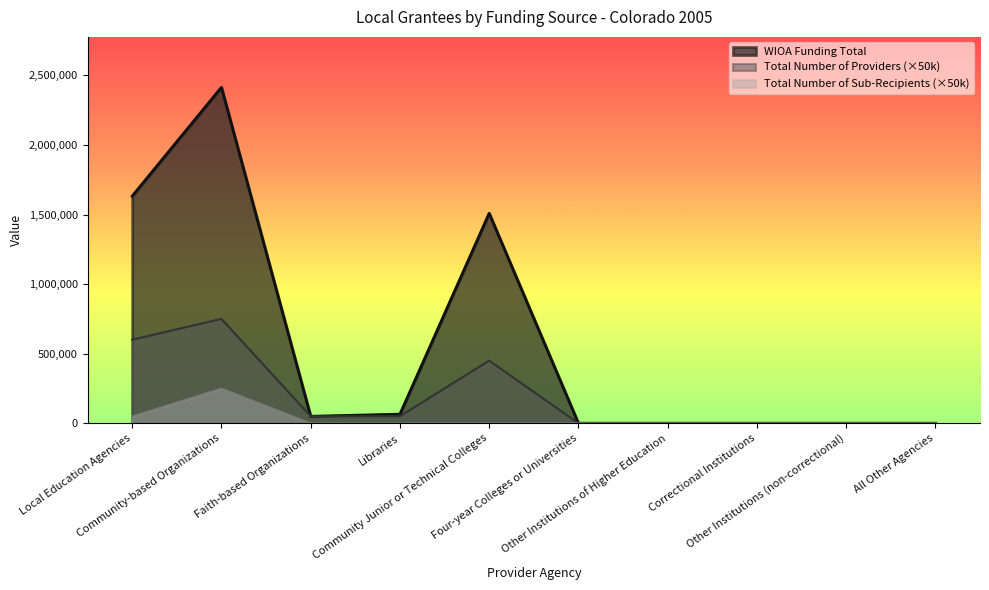

Which series has the largest range (max minus min)?

WIOA Funding Total